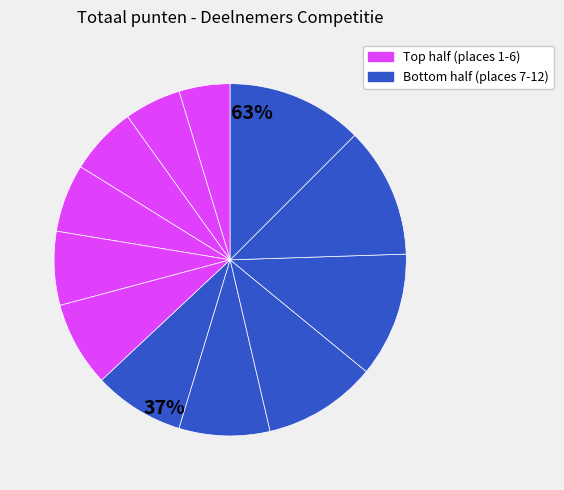

How many slices are in this pie chart?

12